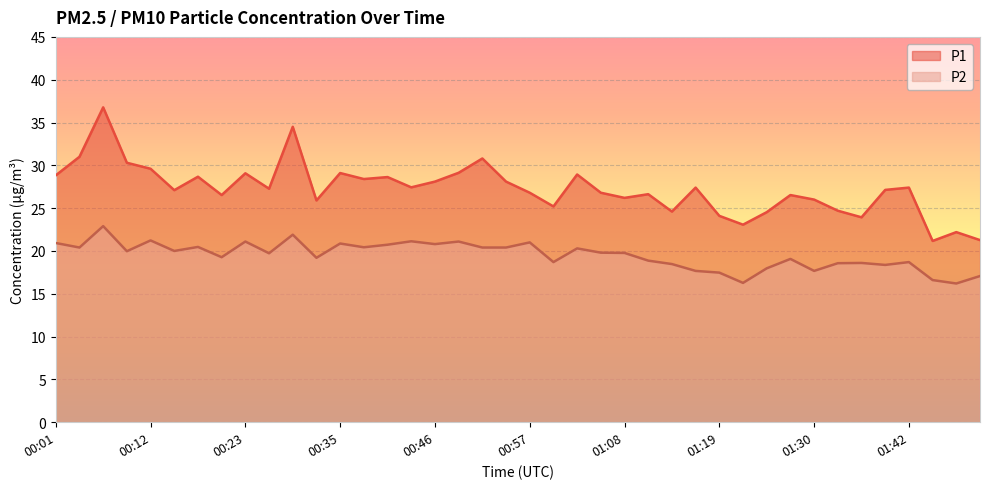

How many data points in P2 are above 19?

25